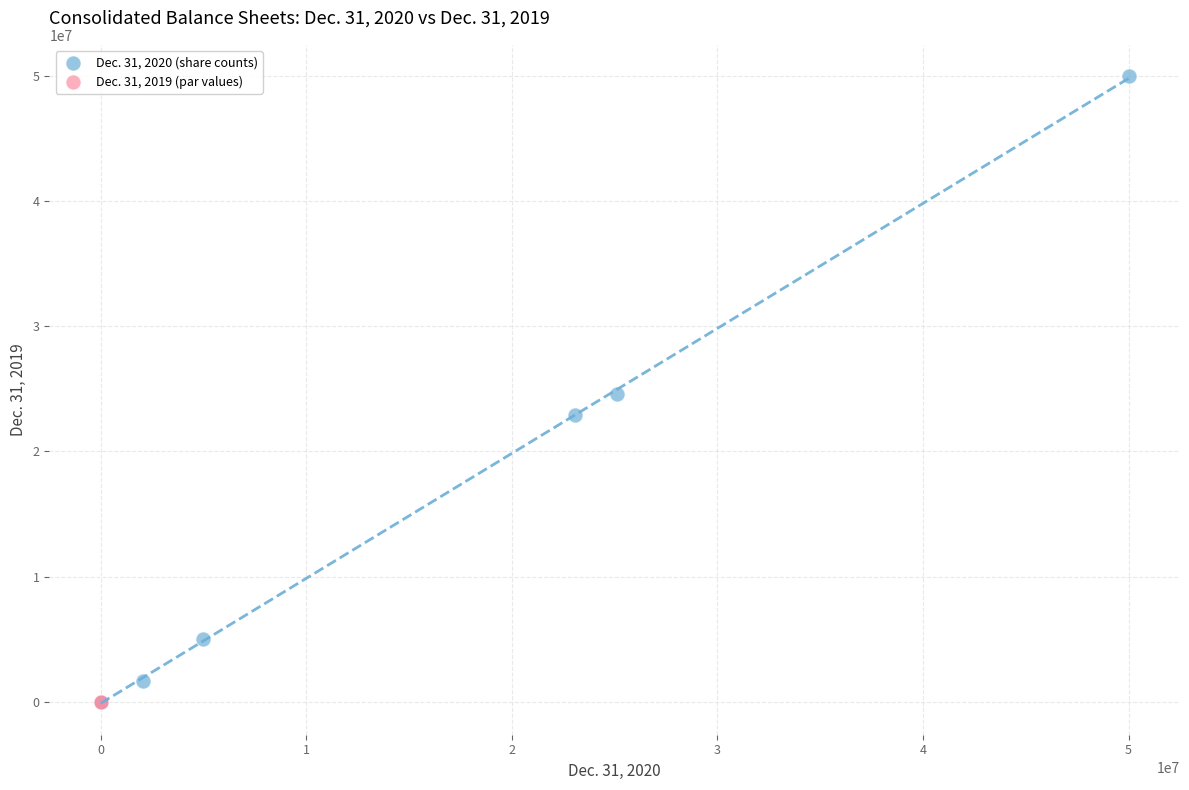

What are all the series names shown in the legend?

Dec. 31, 2020 (share counts), Dec. 31, 2019 (par values)